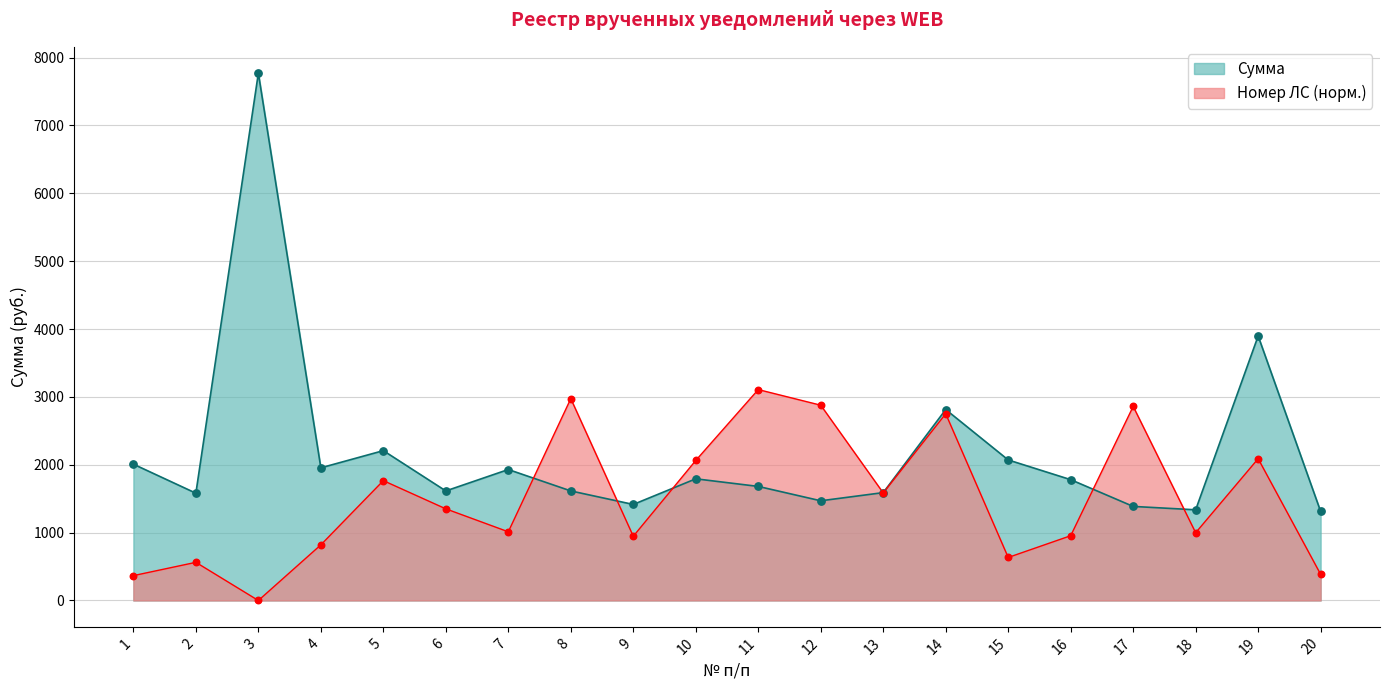

At how many categories does at least one series exceed 7178?

1